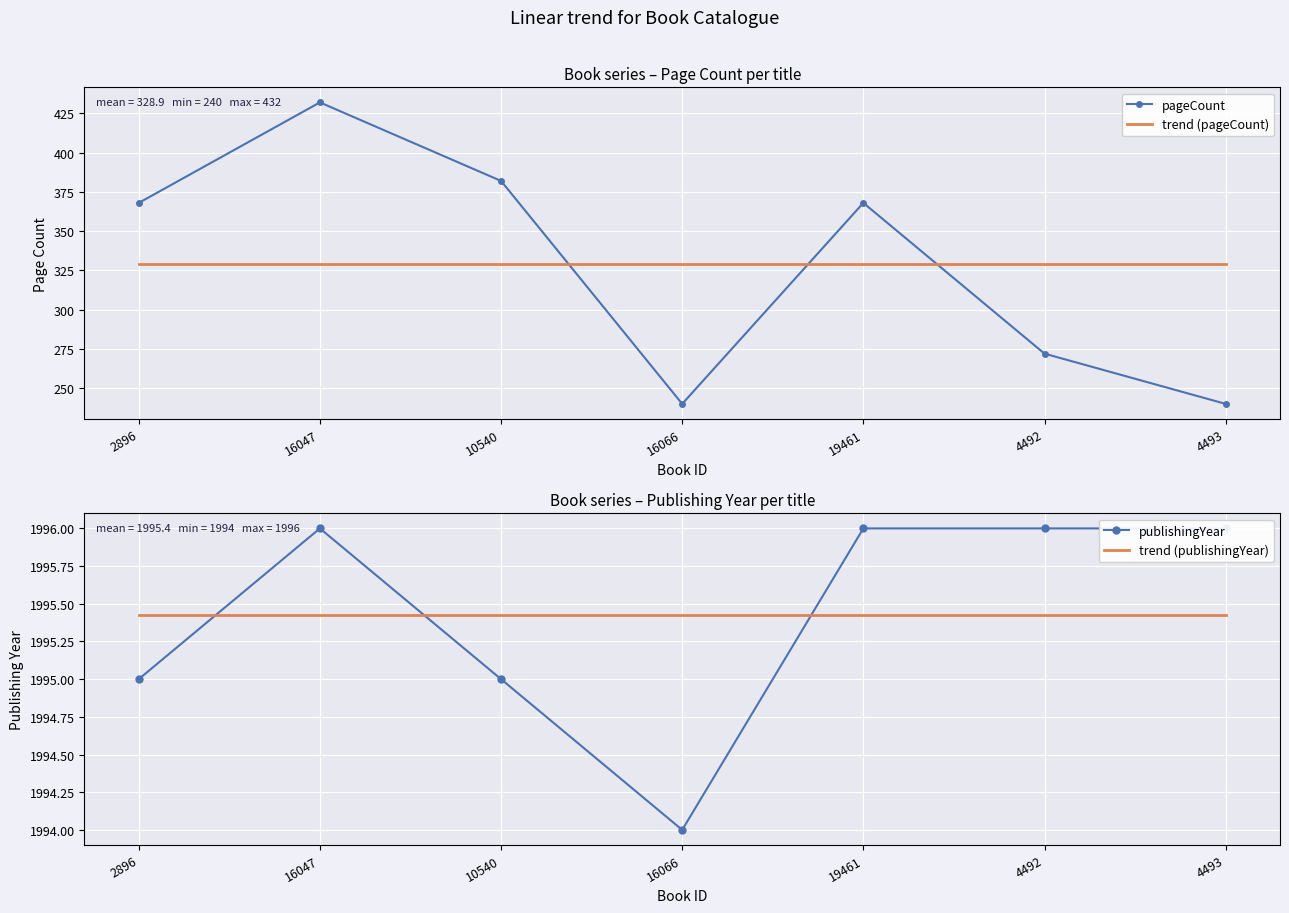

What is the value of the pageCount point at the 3rd from the left?

382.0